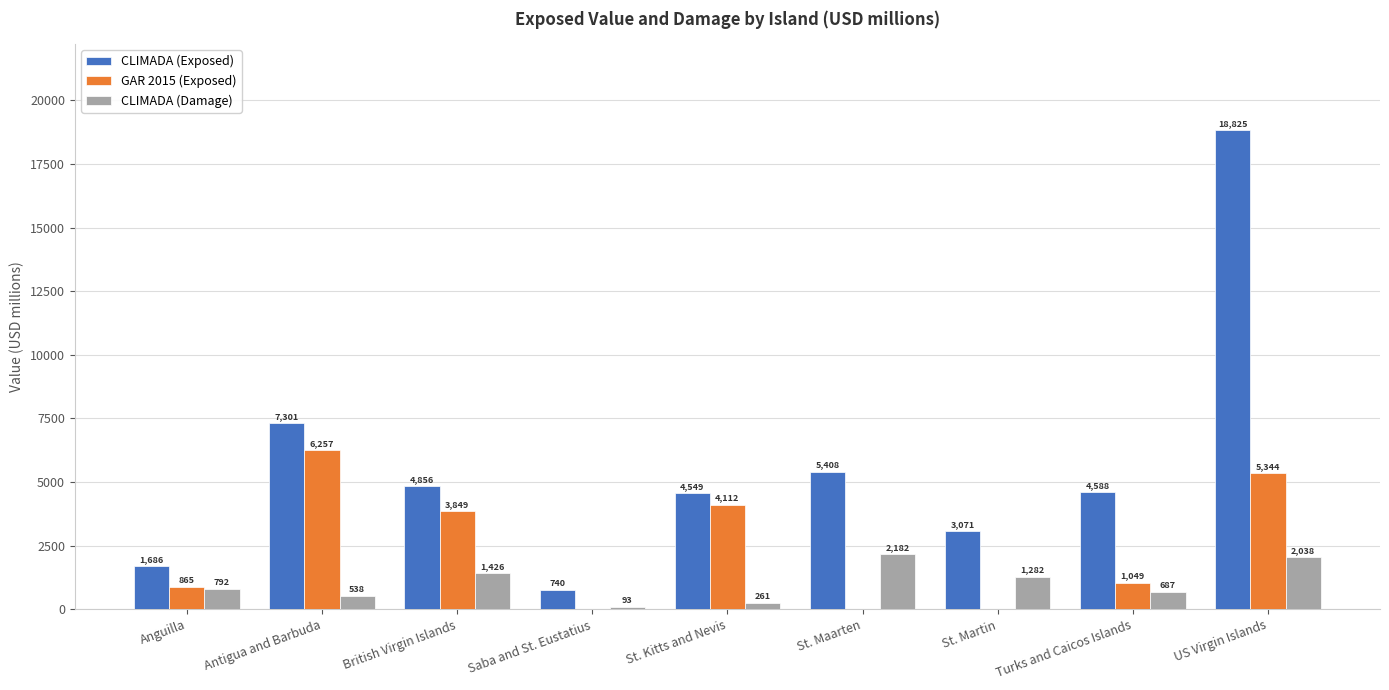

The value of GAR 2015 (Exposed) at British Virgin Islands is 3849. True or false?

True